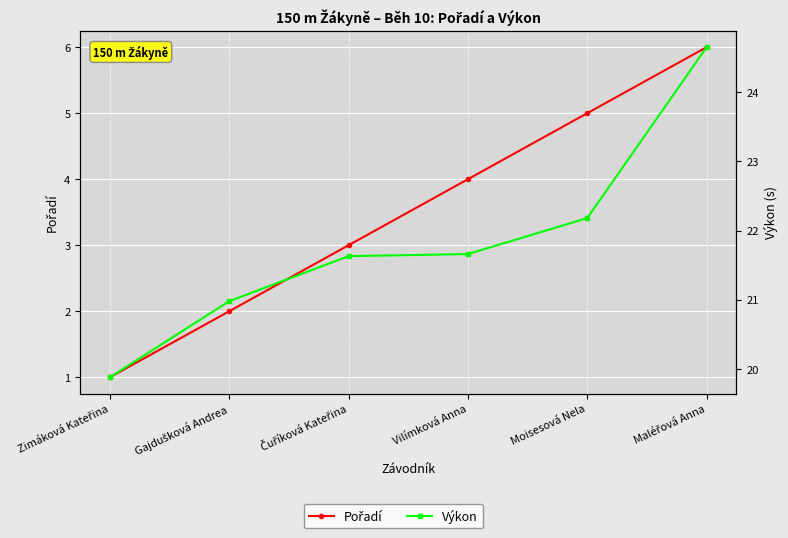

The Výkon series shows 21.0 at Gajdušková Andrea. True or false?

True